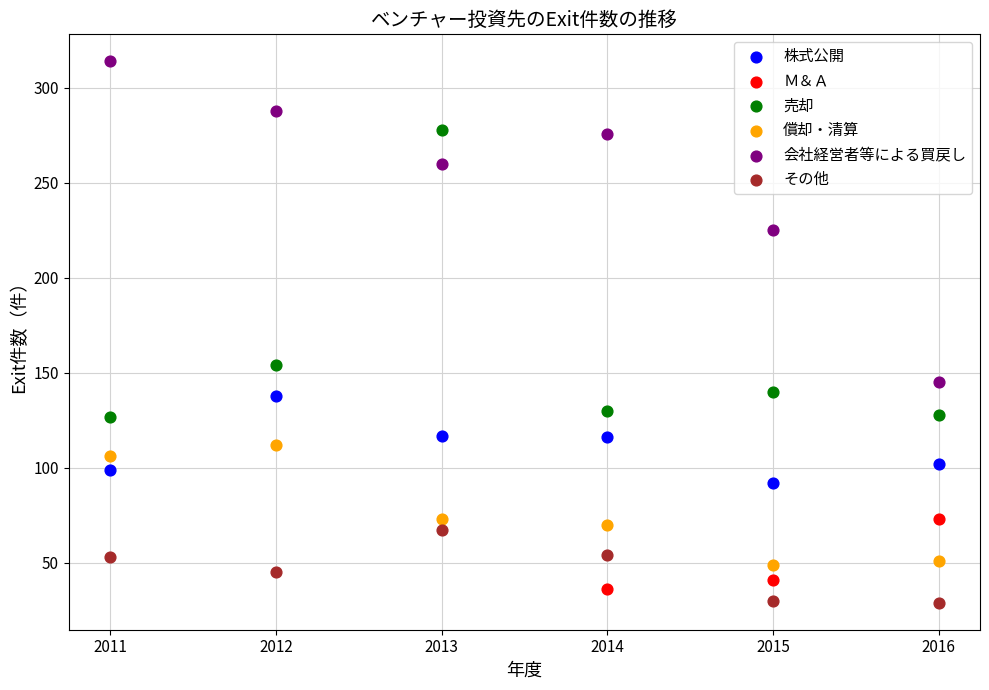

What are all the series names shown in the legend?

株式公開, Ｍ＆Ａ, 売却, 償却・清算, 会社経営者等による買戻し, その他